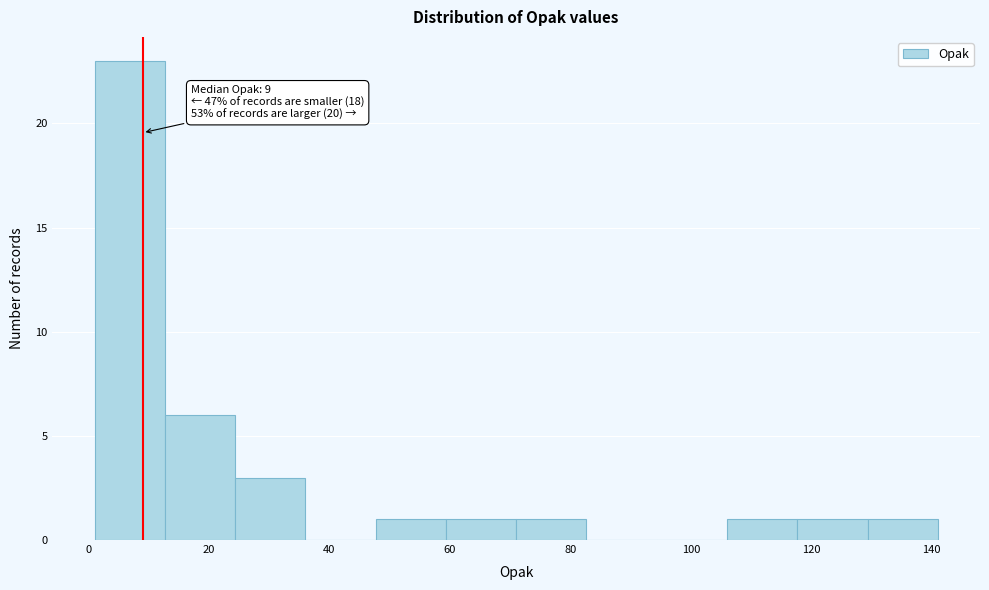

Which range on the x-axis has the tallest bar?

2 to 12